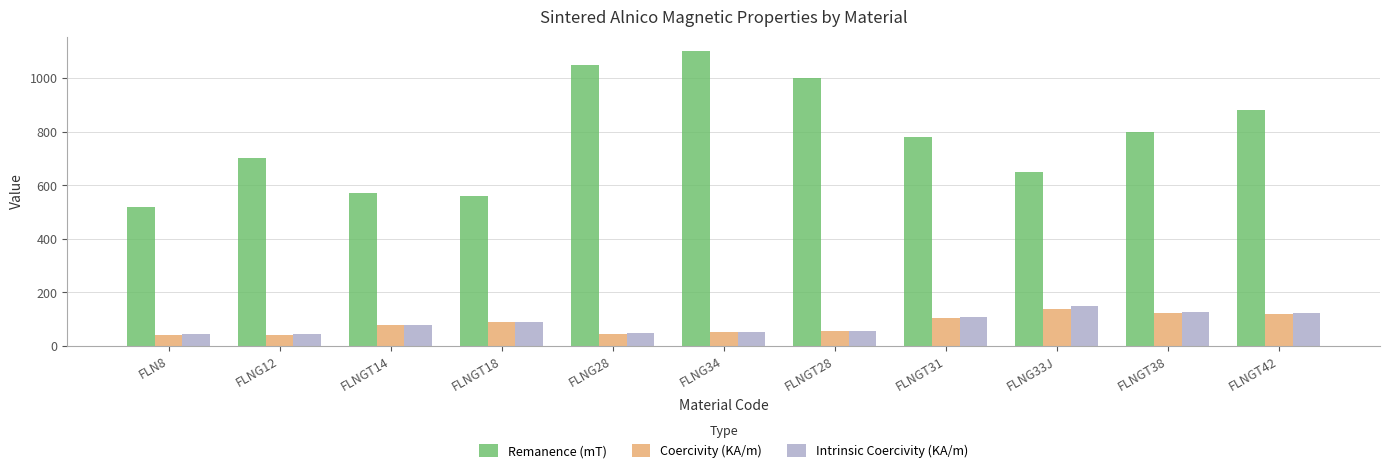

What is the difference between the maximum and second lowest values in the Coercivity (KA/m) series?

96